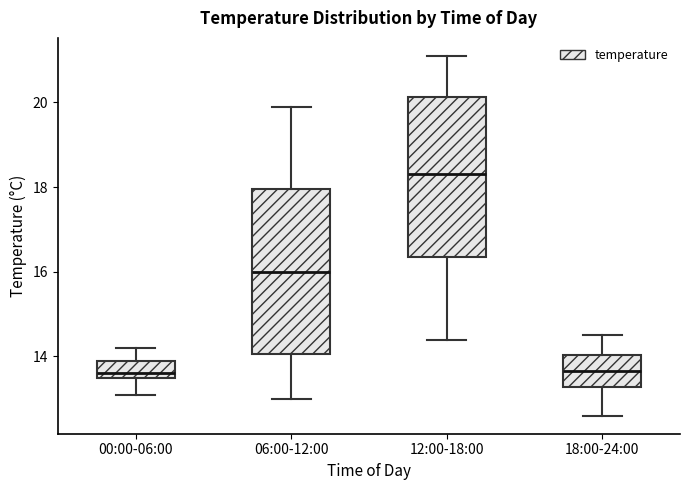

Reading left to right, transcribe this box plot: for each box, give where its median line is, the range the box spans, and where its two whiskers end, as read against the y-axis. The values are not printed on the chart, so give them approximately, as read against the axis.

00:00-06:00: median 13.6 (just above the box's lower edge), box 13.6 to 14.0, whiskers 13.2 to 14.2
06:00-12:00: median 16.0, box 14.0 to 18.0, whiskers 13.0 to 20.0
12:00-18:00: median 18.4, box 16.4 to 20.2, whiskers 14.4 to 21.2
18:00-24:00: median 13.6, box 13.2 to 14.0, whiskers 12.6 to 14.6